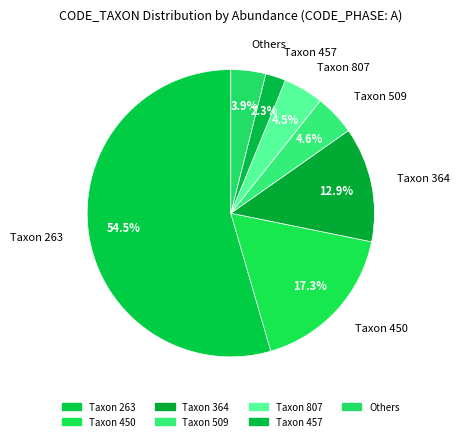

Which category has the smallest portion of the pie?

Taxon 457